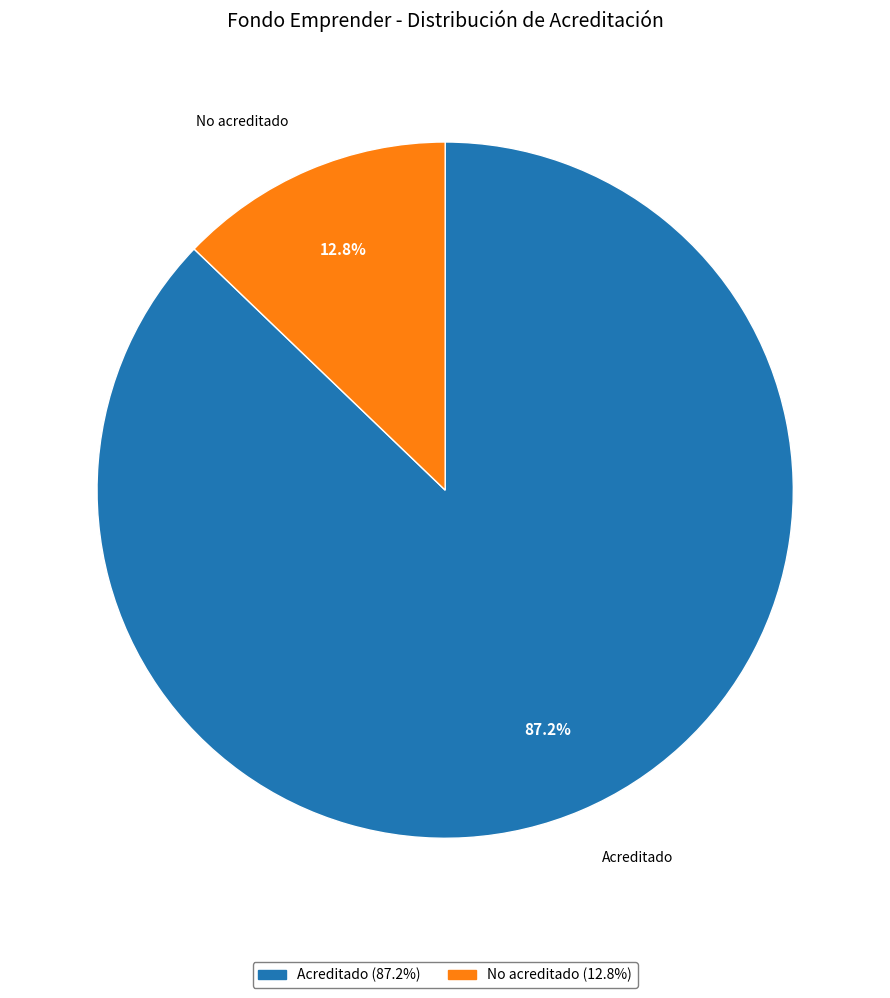

What is the smallest slice in the pie chart?

No acreditado